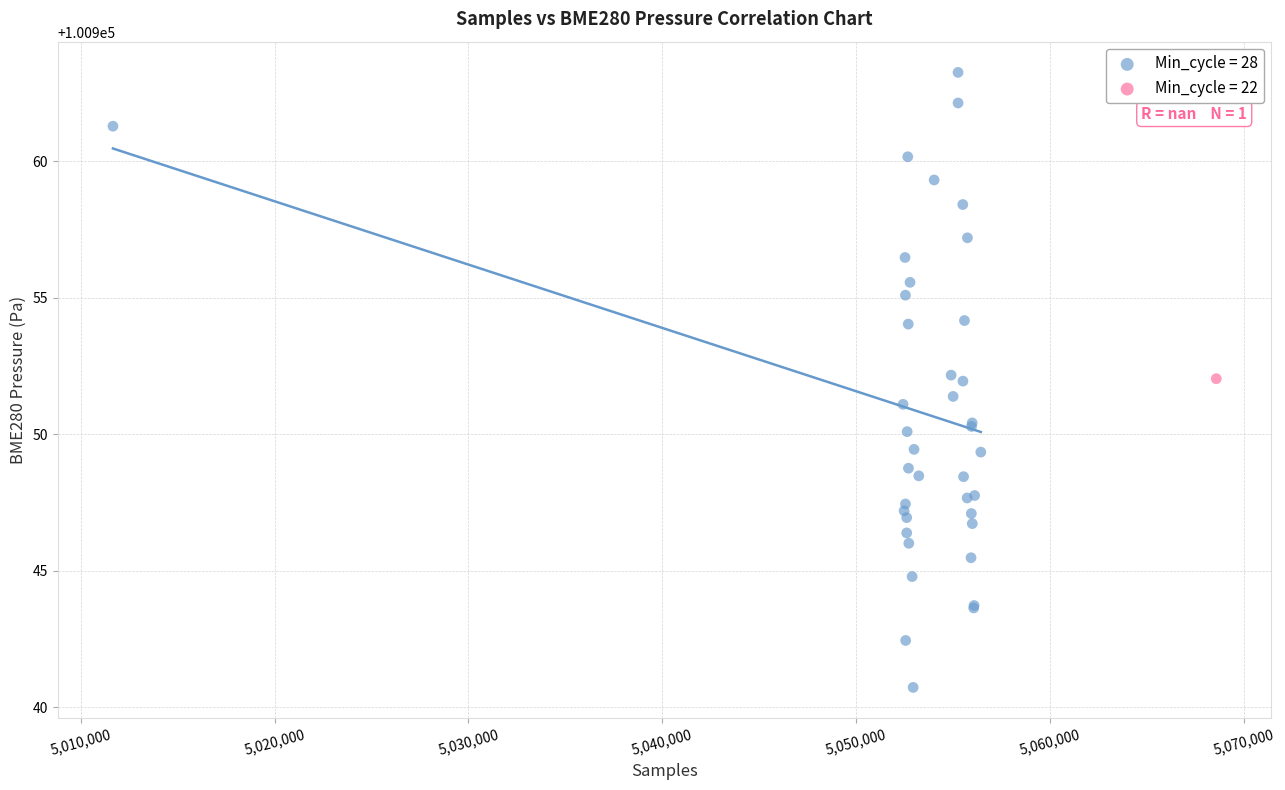

What are all the series names shown in the legend?

Min_cycle = 28, Min_cycle = 22